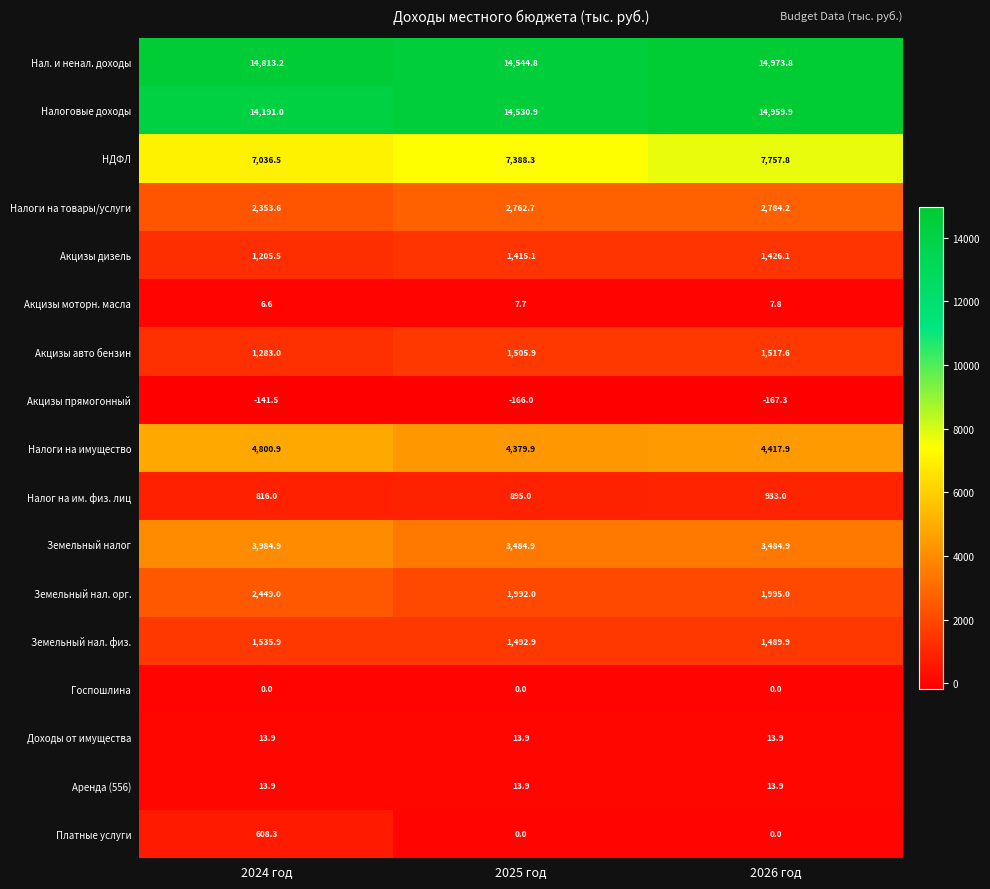

Which series has the largest total across all categories?

Нал. и ненал. доходы